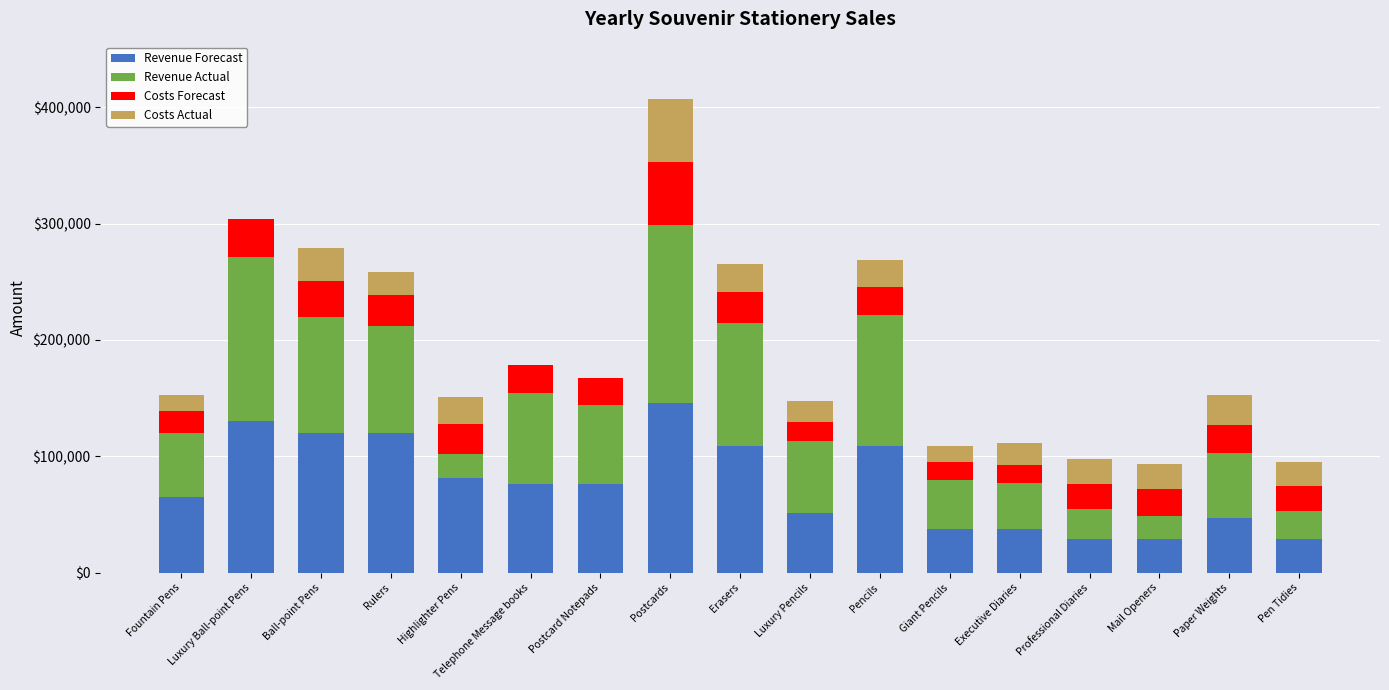

What are all the series names shown in the legend?

Revenue Forecast, Revenue Actual, Costs Forecast, Costs Actual